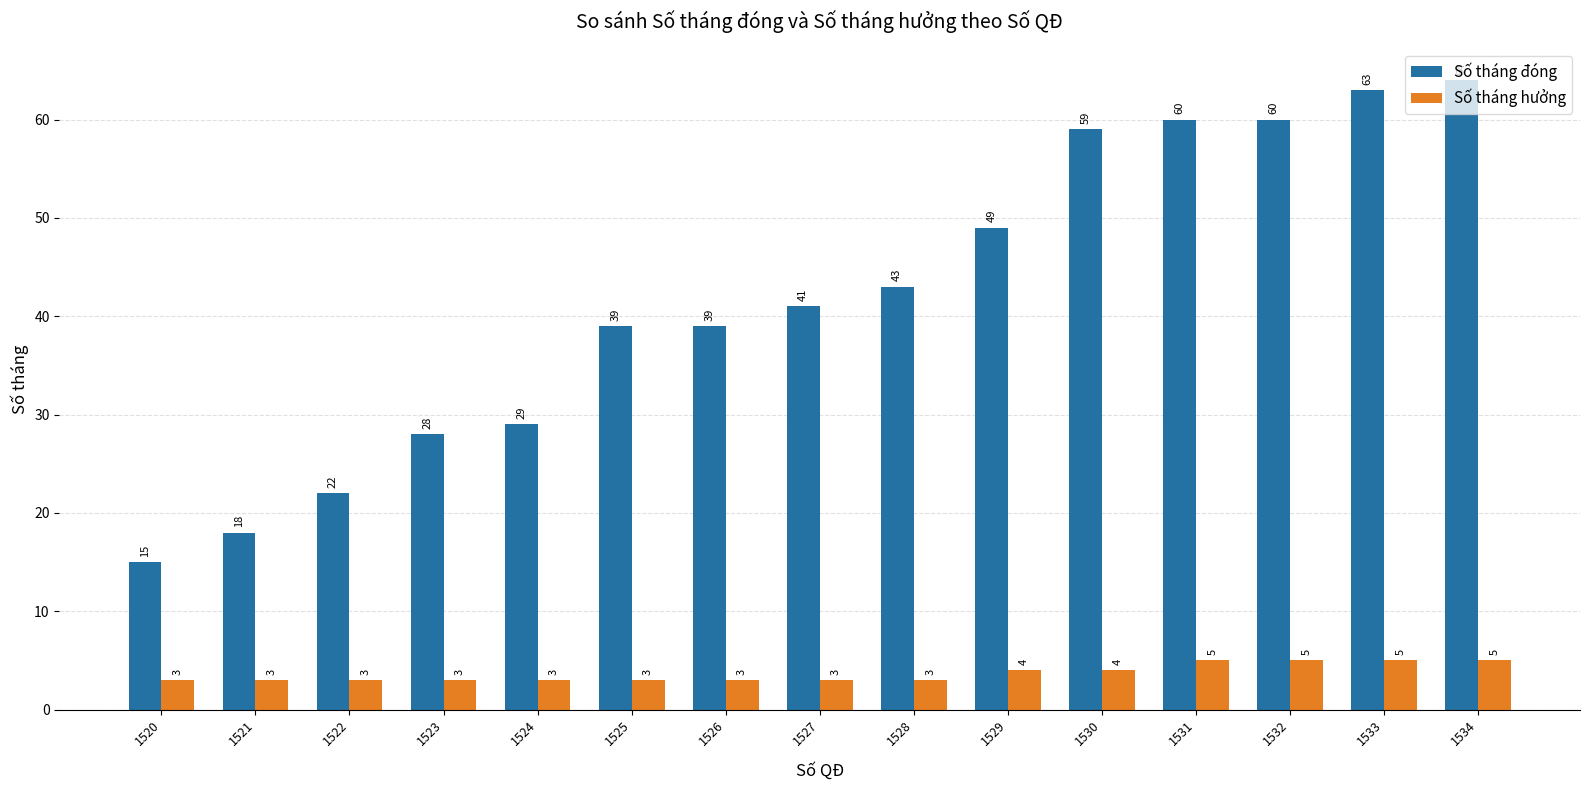

The Số tháng hưởng series shows 1 at 1529. True or false?

False